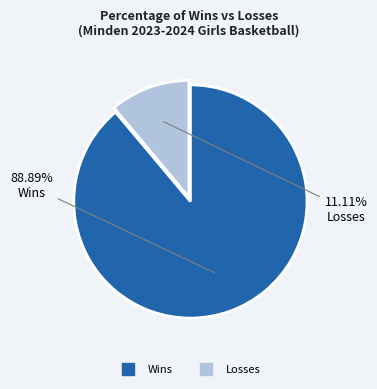

Is there any slice that represents more than half of the pie?

Yes